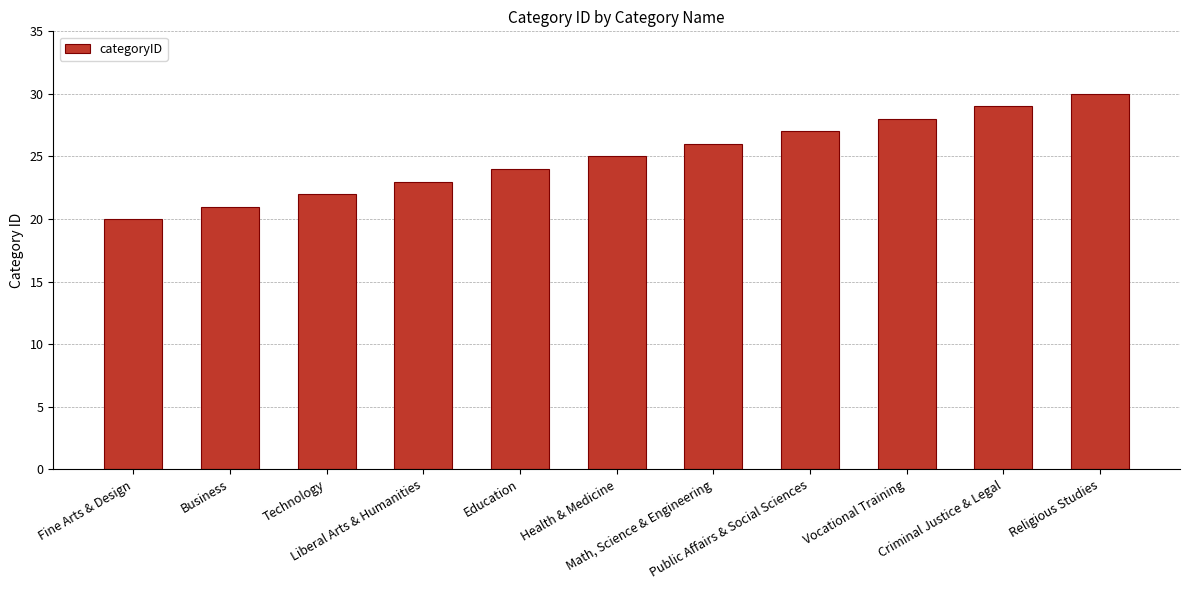

Reading left to right, transcribe all the data shown in this chart.

Fine Arts & Design=20	Business=21	Technology=22	Liberal Arts & Humanities=23	Education=24	Health & Medicine=25	Math, Science & Engineering=26	Public Affairs & Social Sciences=27	Vocational Training=28	Criminal Justice & Legal=29	Religious Studies=30